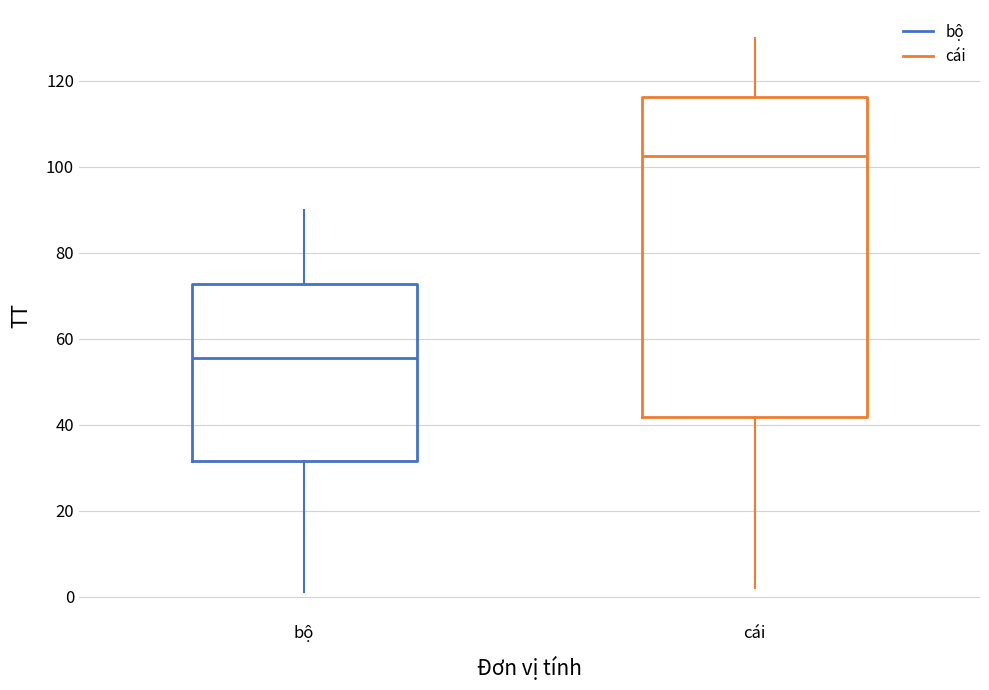

Reading left to right, transcribe this box plot: for each box, give where its median line is, the range the box spans, and where its two whiskers end, as read against the y-axis. The values are not printed on the chart, so give them approximately, as read against the axis.

bộ: median 56, box 32 to 72, whiskers 2 to 90
cái: median 102, box 42 to 116, whiskers 2 to 130